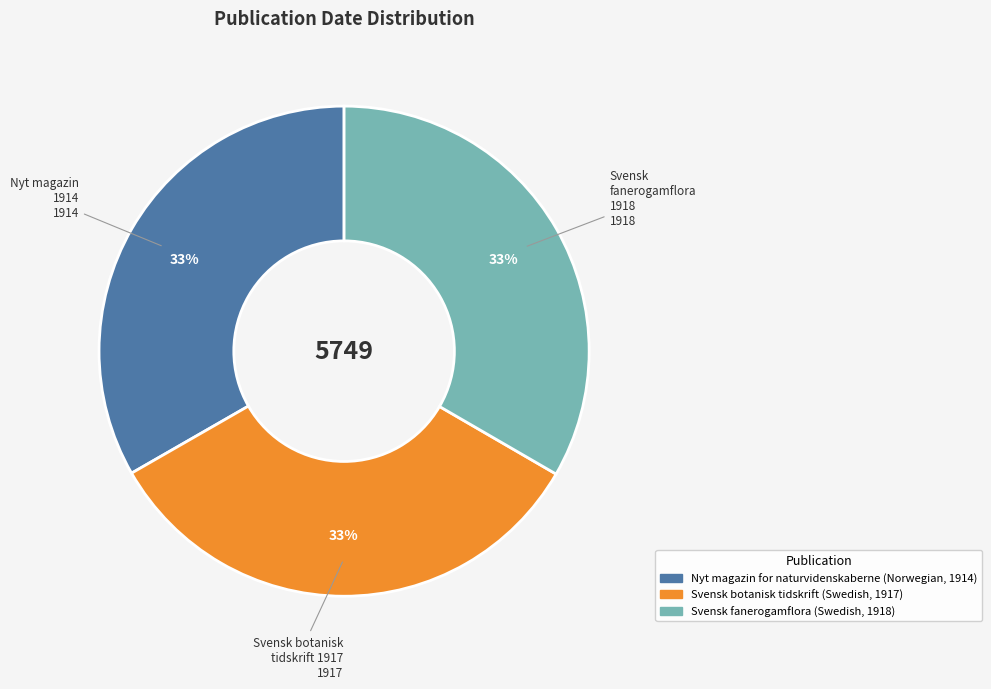

Is Svensk botanisk tidskrift (Swedish, 1917) the majority of the pie?

No